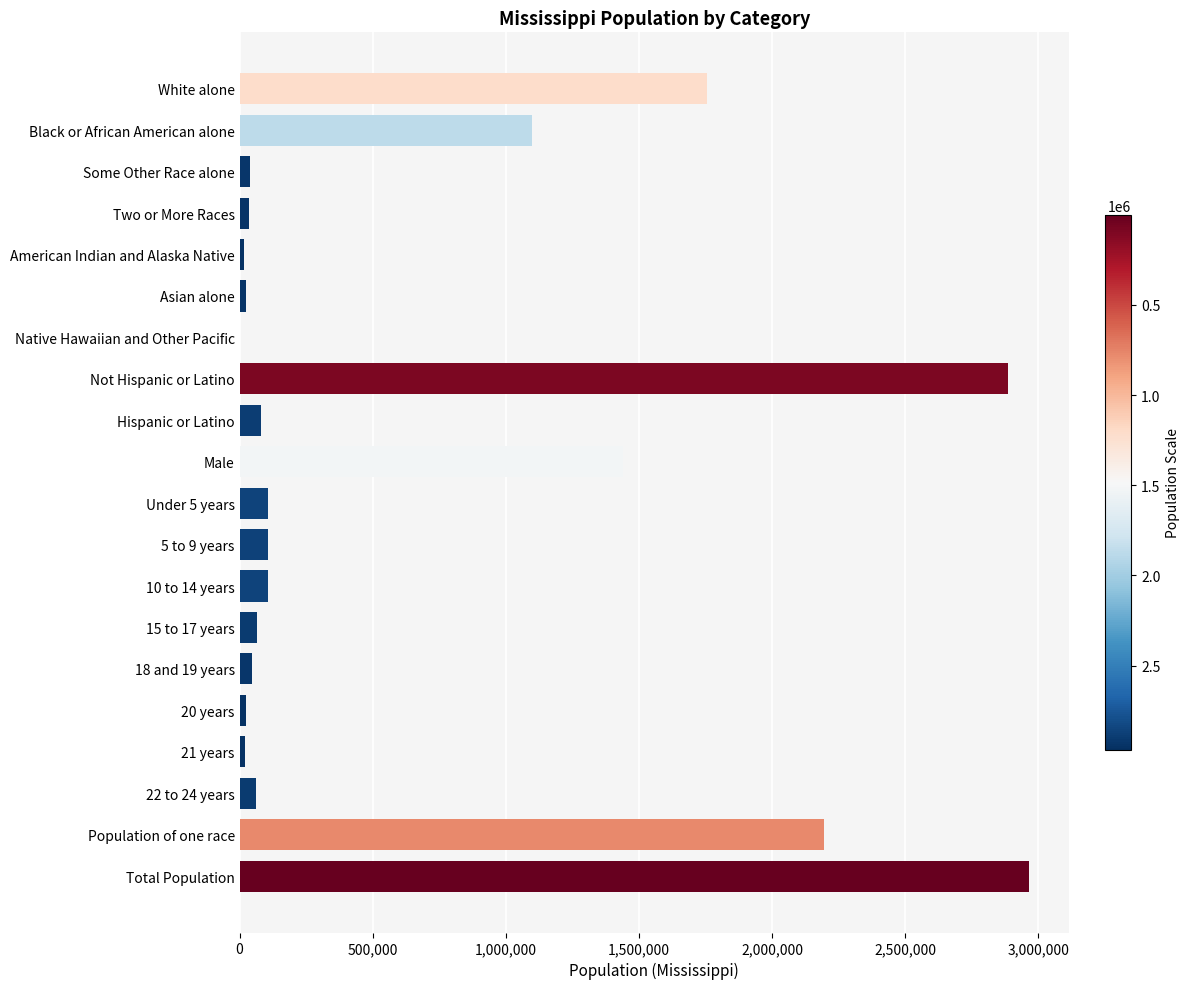

The value at White alone is 1754684. True or false?

True